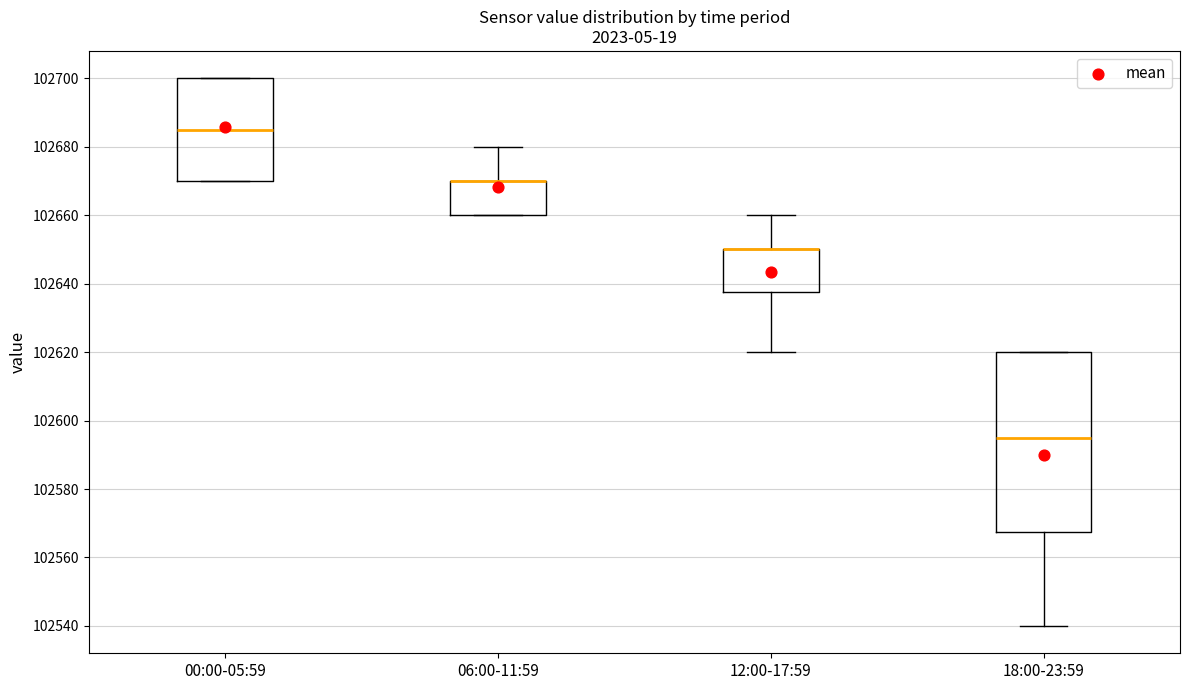

Reading left to right, transcribe this box plot: for each box, give where its median line is, the range the box spans, and where its two whiskers end, as read against the y-axis. The values are not printed on the chart, so give them approximately, as read against the axis.

00:00-05:59: median 102686, box 102670 to 102700, whiskers 102670 to 102700
06:00-11:59: median 102670 (drawn on the box's upper edge), box 102660 to 102670, whiskers 102660 to 102680
12:00-17:59: median 102650 (drawn on the box's upper edge), box 102638 to 102650, whiskers 102620 to 102660
18:00-23:59: median 102596, box 102568 to 102620, whiskers 102540 to 102620